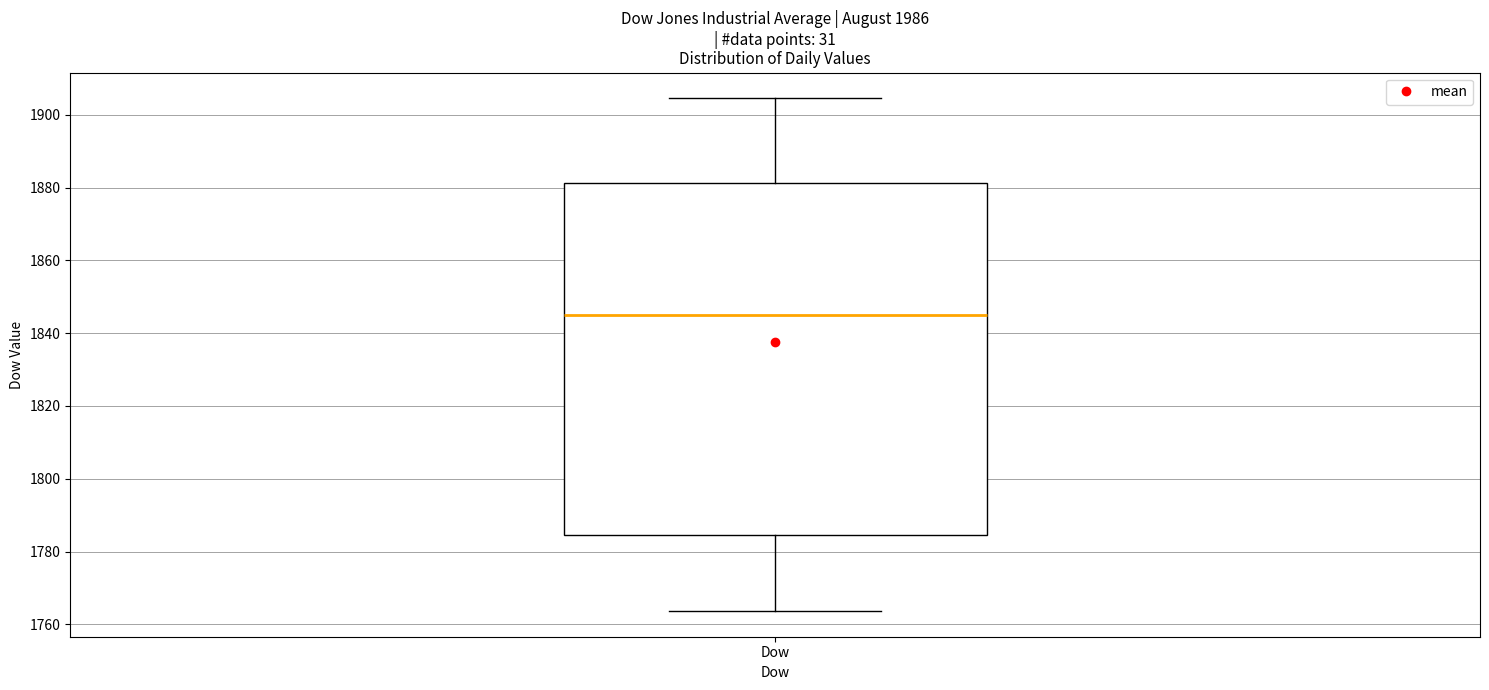

Where does the upper whisker of the box for Dow end on the y-axis? The values are not printed on the chart, so give them approximately, as read against the axis.

1904